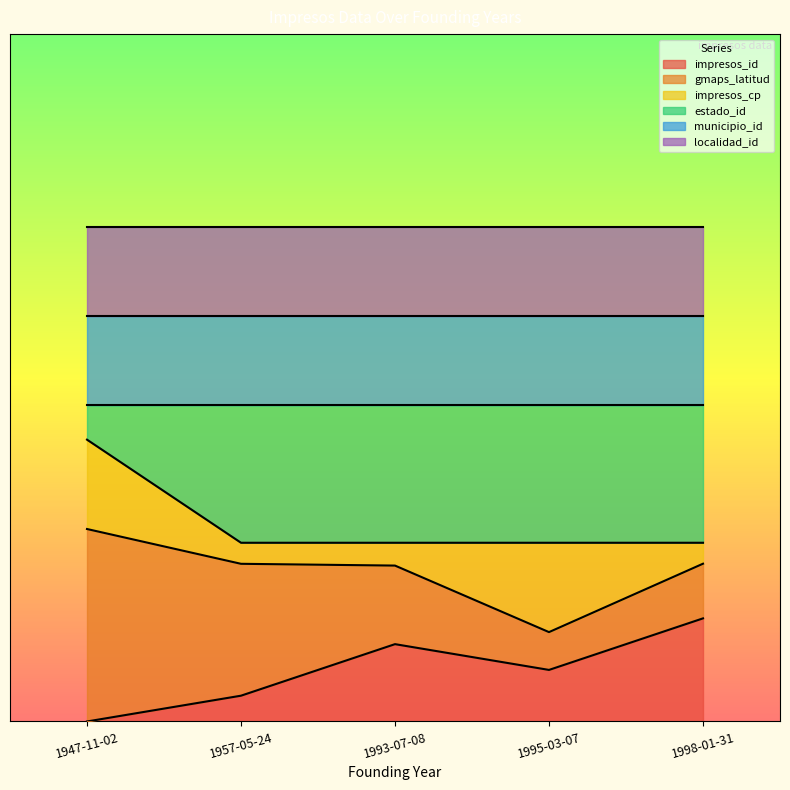

The impresos_cp series shows 0.1 at 1947-11-02. True or false?

False